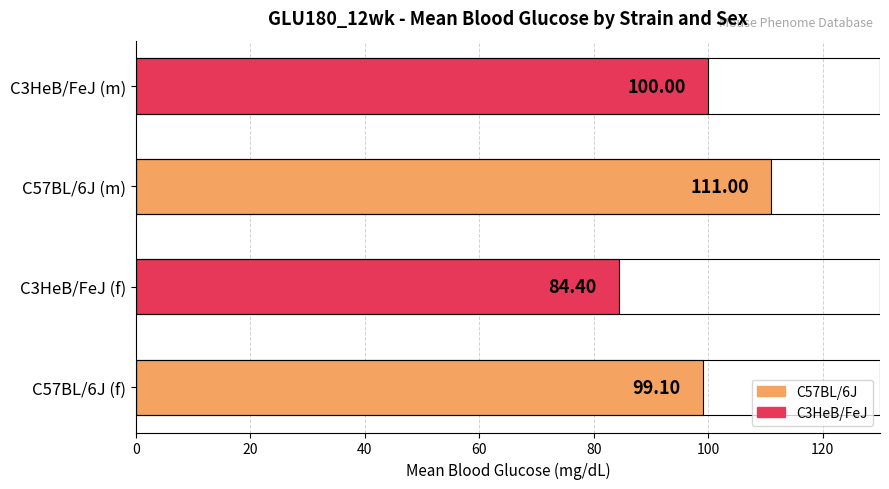

How many values are below 100?

2